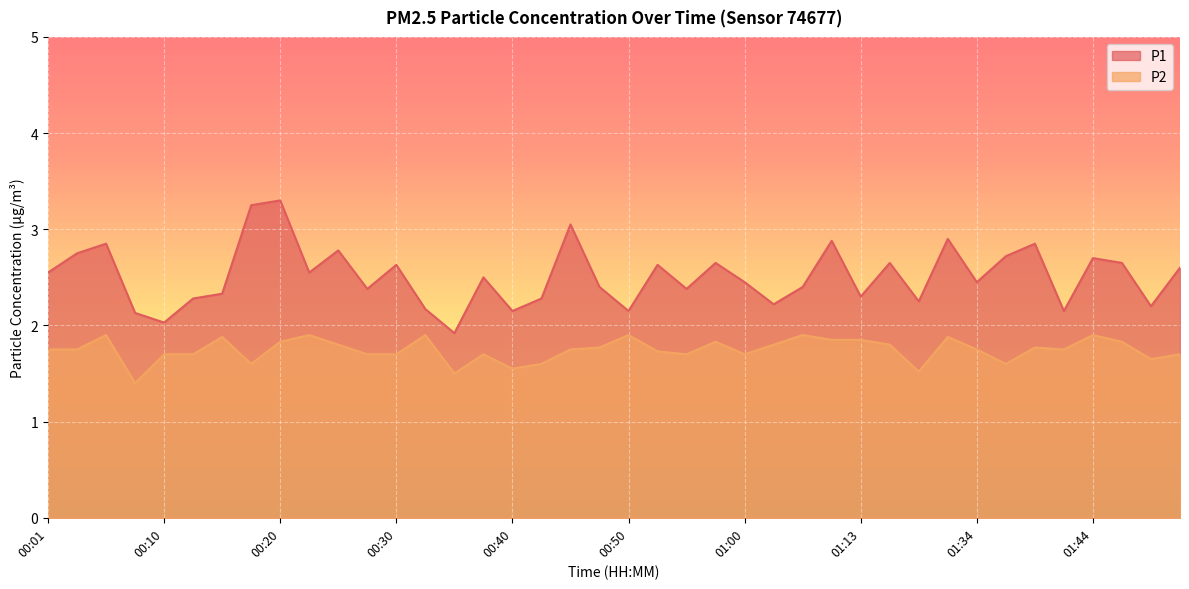

What position from the left is 00:30?

13